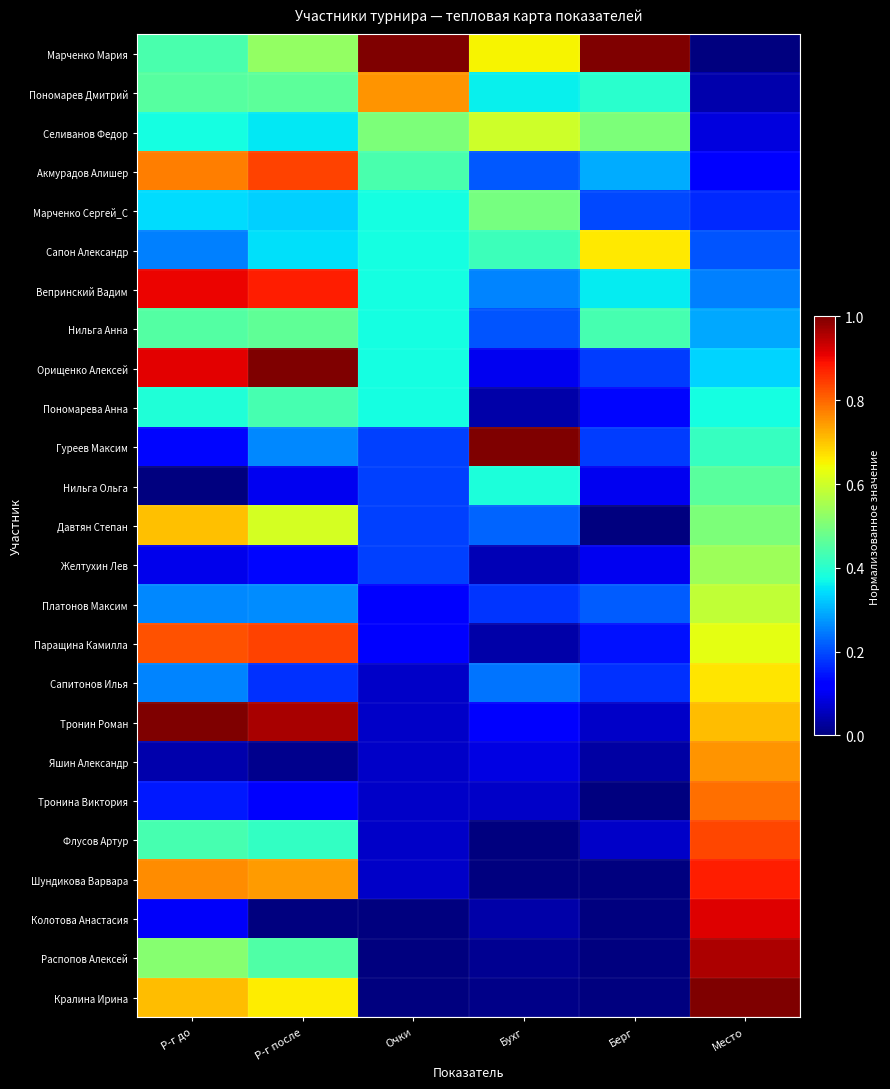

At which category is the sum across all series the highest?

Место